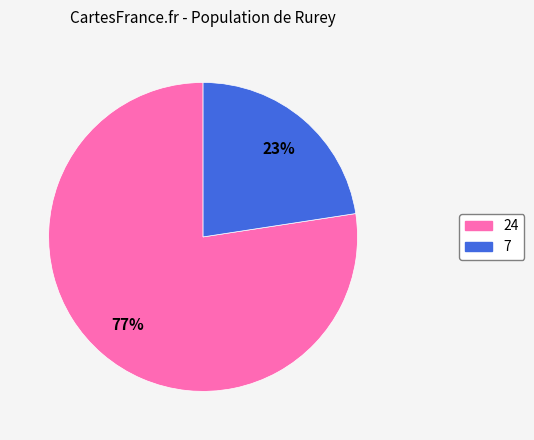

What percentage is the 24 slice, to the nearest percent?

77%